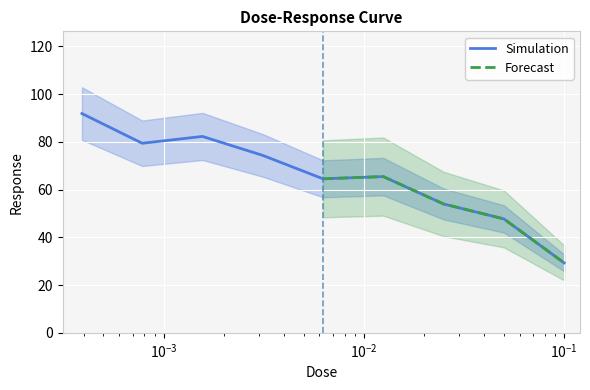

The value at 0.025 is 53.9. True or false?

True